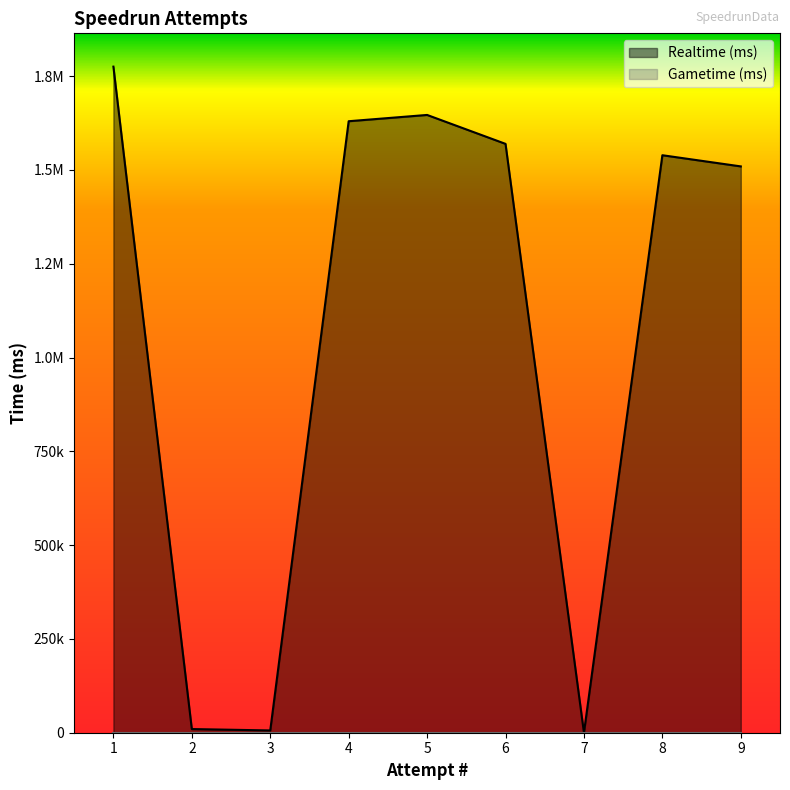

The value at 5 is 749999. True or false?

False